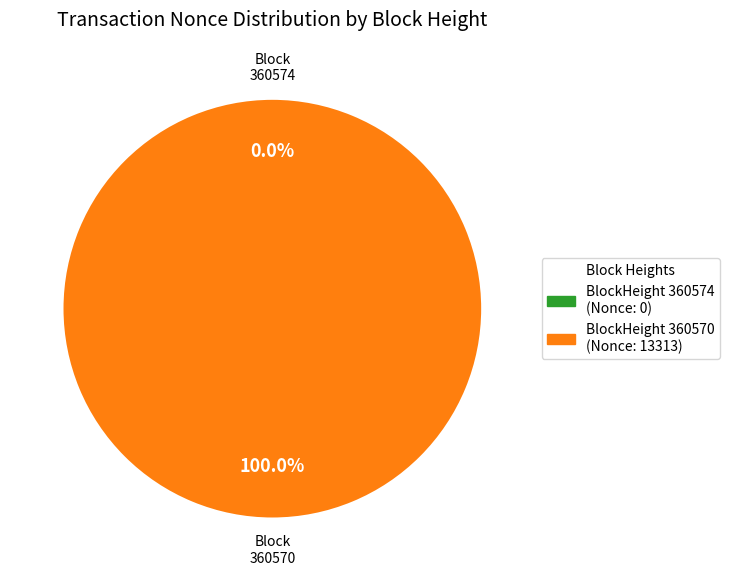

Between 360574 and 360570, which is larger?

360570